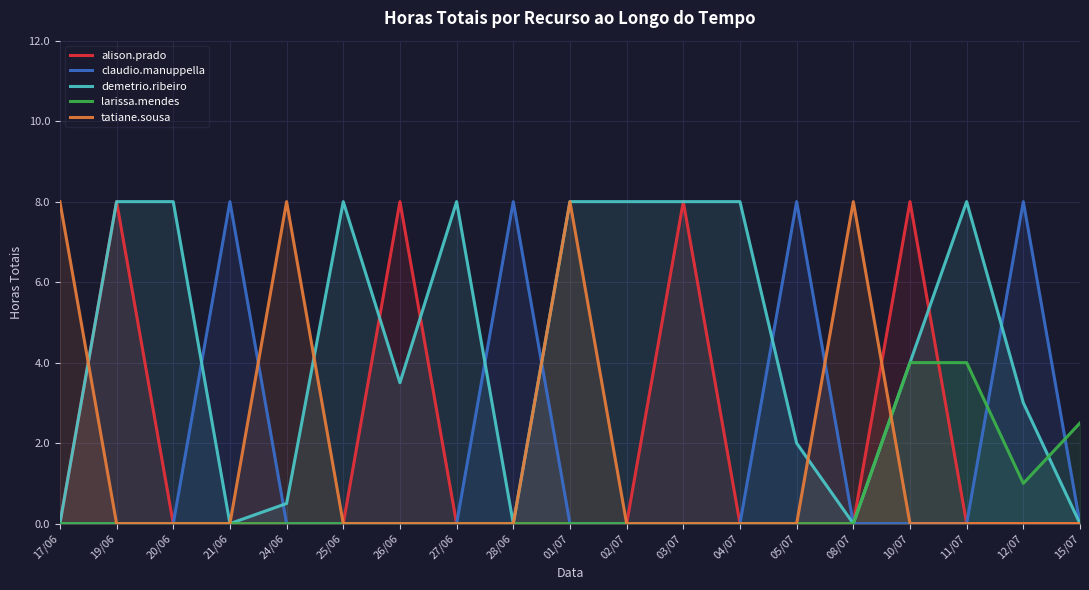

Between 11/07 and 19/06, which is larger?

19/06